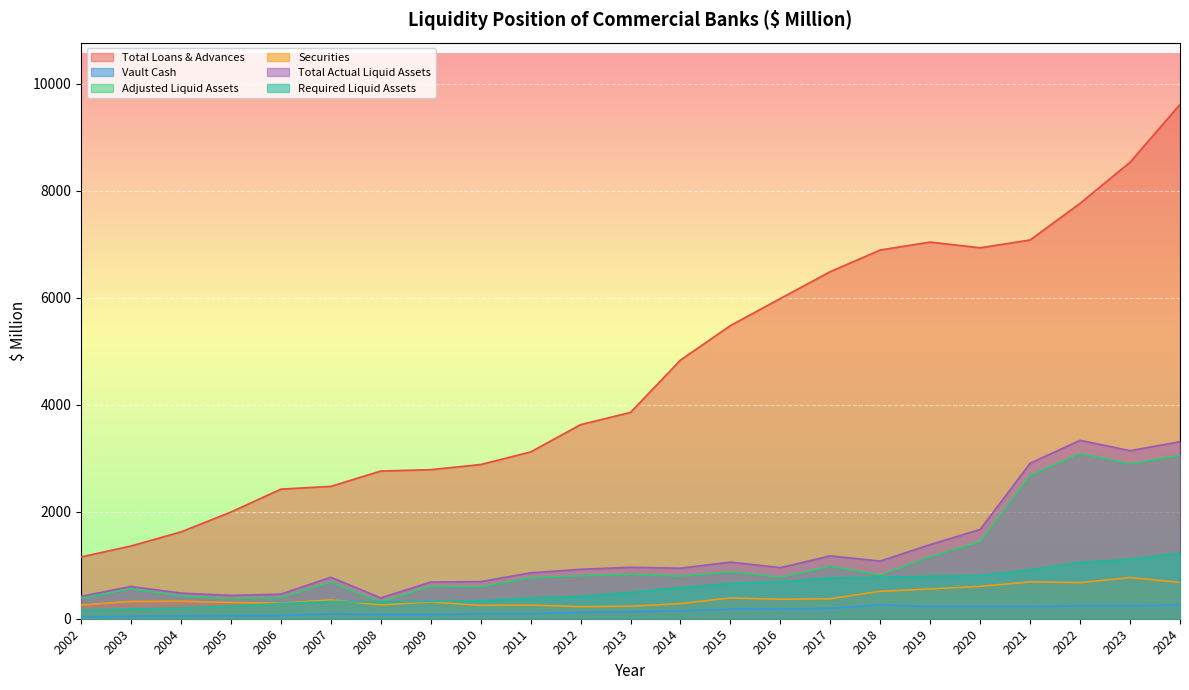

What is the difference between the Vault Cash values at 2002 and 2014?

111.2